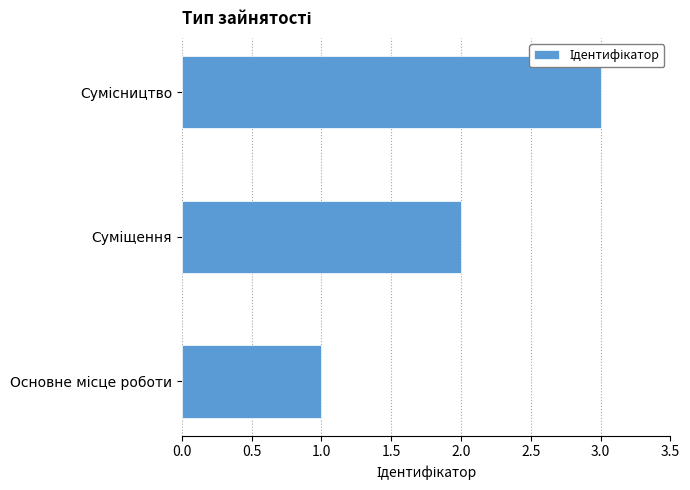

What is the greatest value displayed?

3